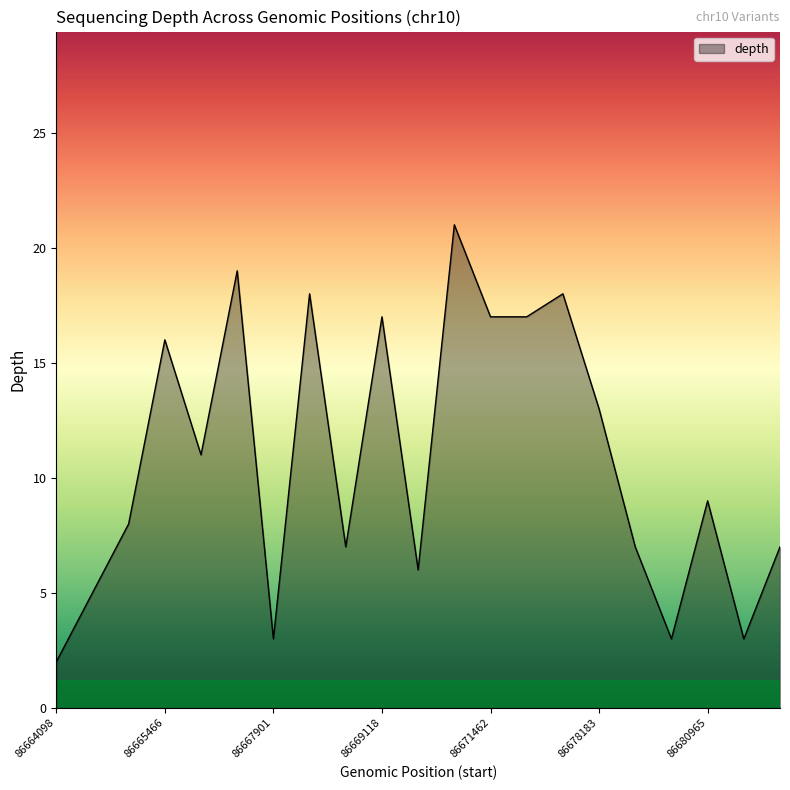

What is the difference between the maximum and minimum values?

19